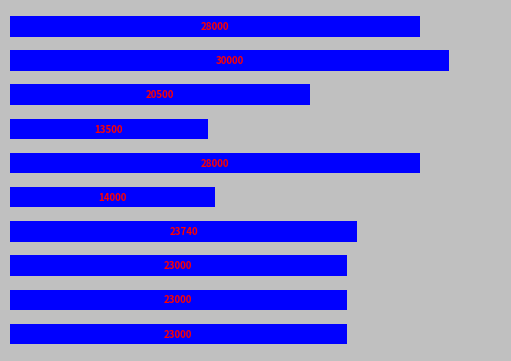

Are the bars grouped side by side (vs. stacked)?

No